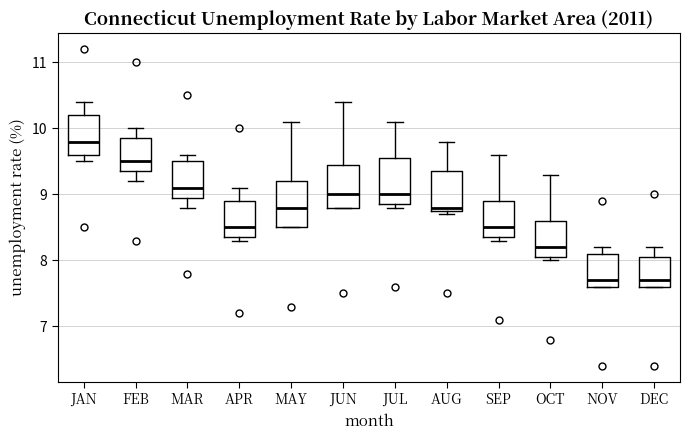

Reading left to right, transcribe this box plot: for each box, give where its median line is, the range the box spans, and where its two whiskers end, as read against the y-axis. The values are not printed on the chart, so give them approximately, as read against the axis.

JAN: median 9.8, box 9.6 to 10.2, whiskers 9.5 to 10.4
FEB: median 9.5, box 9.4 to 9.9, whiskers 9.2 to 10.0
MAR: median 9.1, box 9.0 to 9.5, whiskers 8.8 to 9.6
APR: median 8.5, box 8.4 to 8.9, whiskers 8.3 to 9.1
MAY: median 8.8, box 8.5 to 9.2, whiskers 8.5 to 10.1
JUN: median 9.0, box 8.8 to 9.5, whiskers 8.8 to 10.4
JUL: median 9.0, box 8.9 to 9.6, whiskers 8.8 to 10.1
AUG: median 8.8 (just above the box's lower edge), box 8.8 to 9.4, whiskers 8.7 to 9.8
SEP: median 8.5, box 8.4 to 8.9, whiskers 8.3 to 9.6
OCT: median 8.2, box 8.1 to 8.6, whiskers 8.0 to 9.3
NOV: median 7.7, box 7.6 to 8.1, whiskers 7.6 to 8.2
DEC: median 7.7, box 7.6 to 8.1, whiskers 7.6 to 8.2